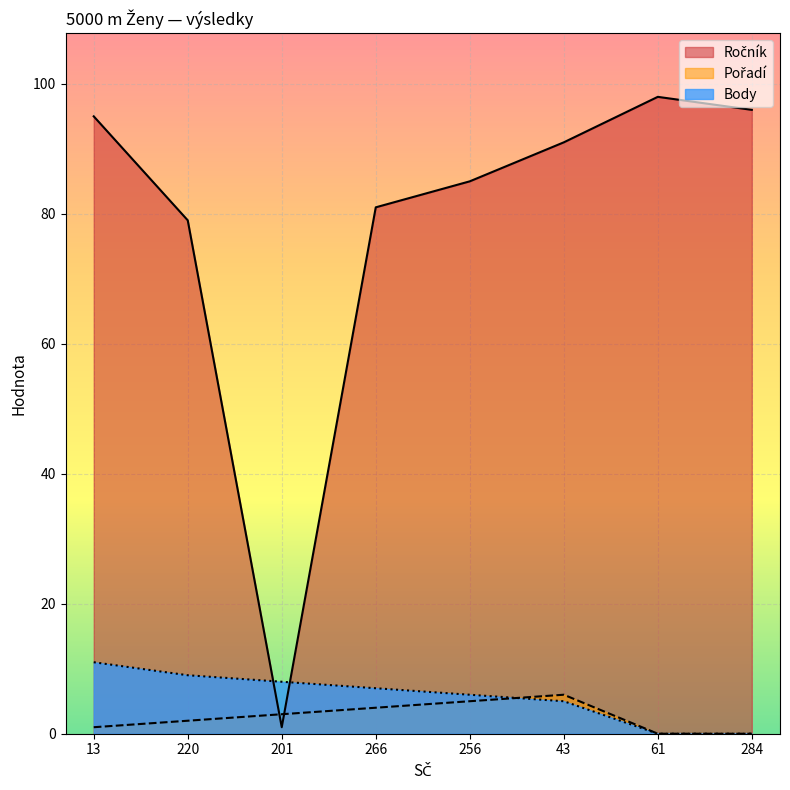

Where is the first local maximum for Pořadí?

43